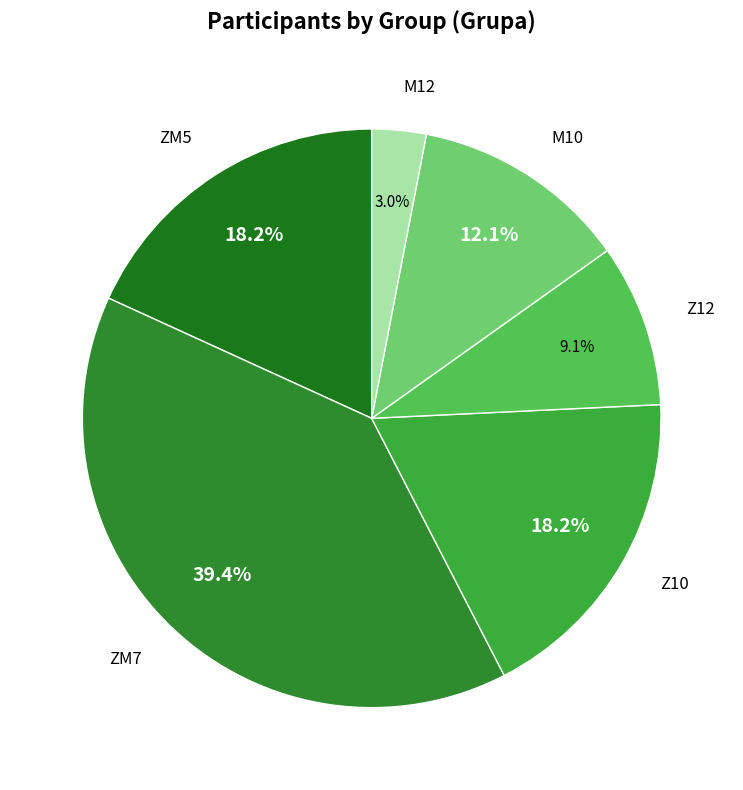

Which has a higher value, M10 or Z10?

Z10